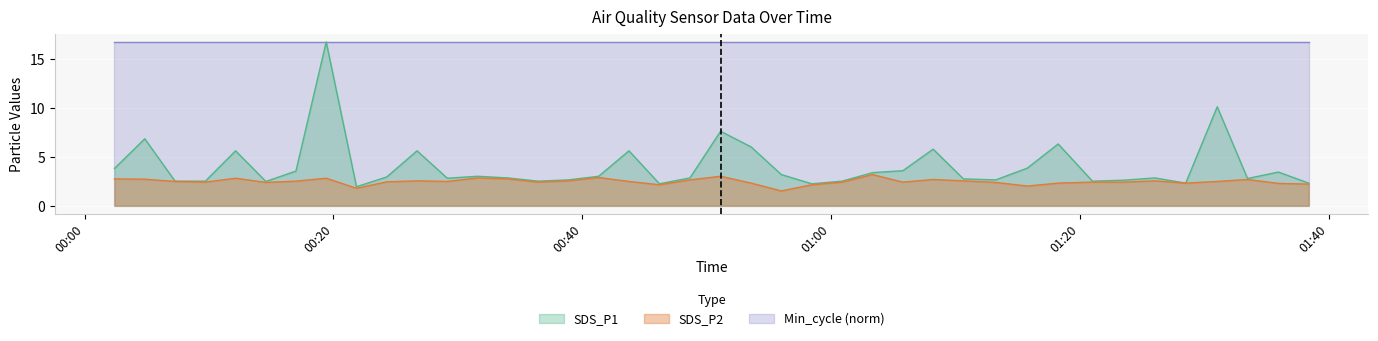

Which series has the largest range (max minus min)?

SDS_P1